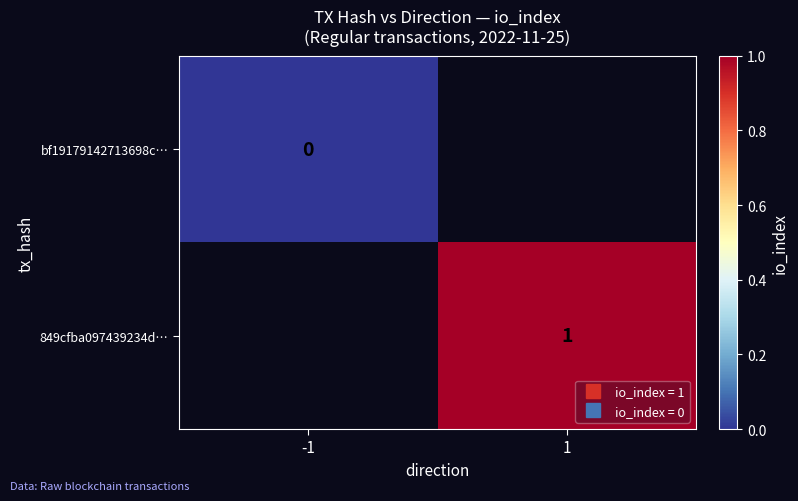

Which label corresponds to the smallest value in the chart?

-1